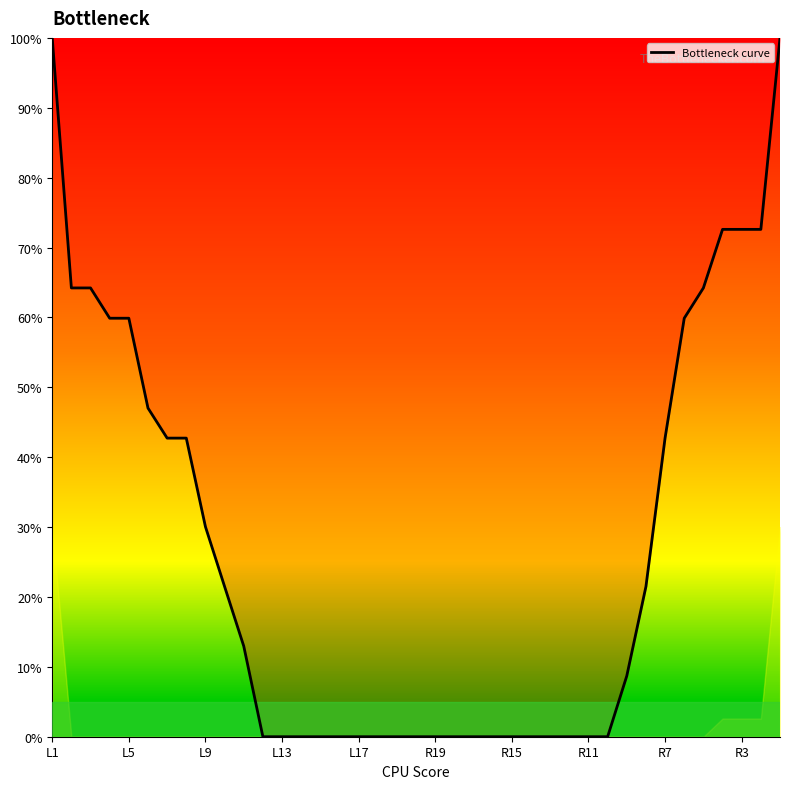

At which label does the data first exceed 8?

L1